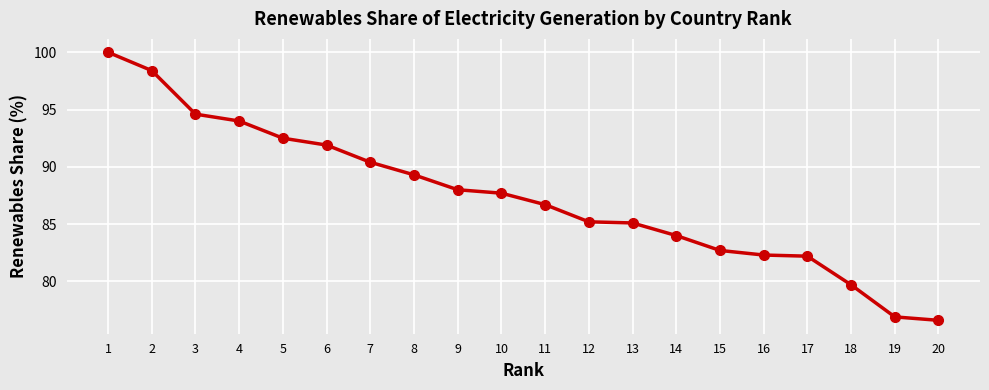

Does the chart have visible grid lines?

Yes